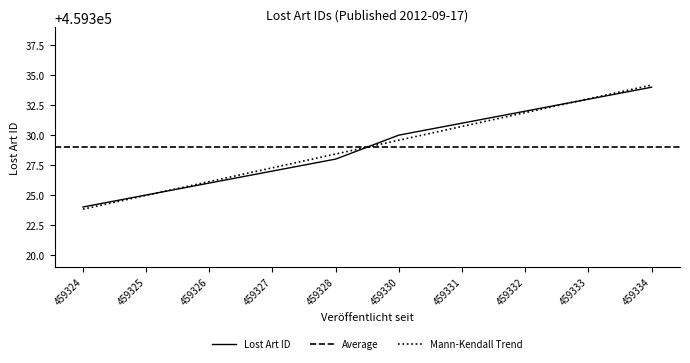

What is the smallest value displayed?

459324